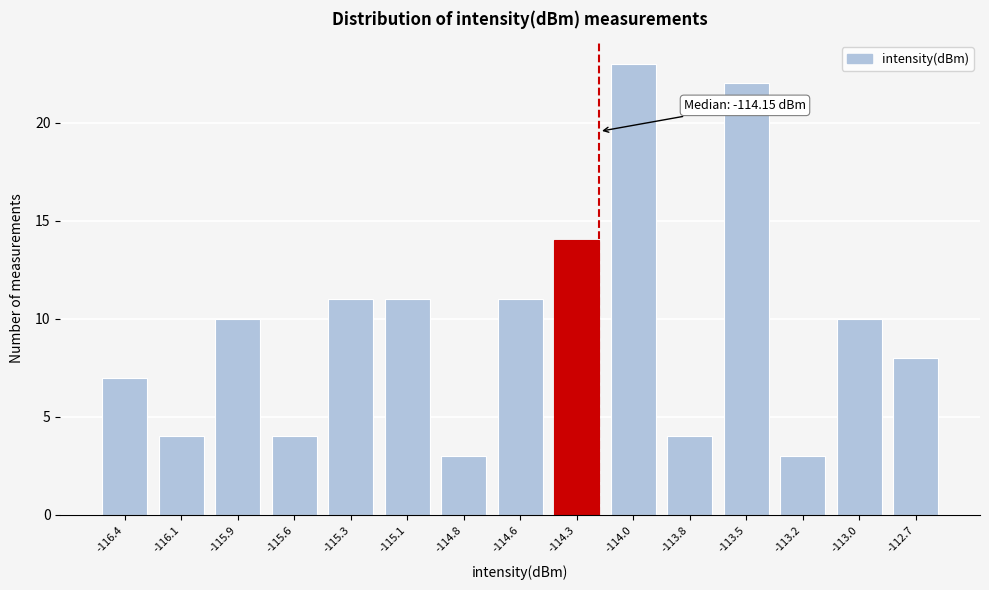

Reading left to right, list all the values displayed in this chart.

7	4	10	4	11	11	3	11	14	23	4	22	3	10	8